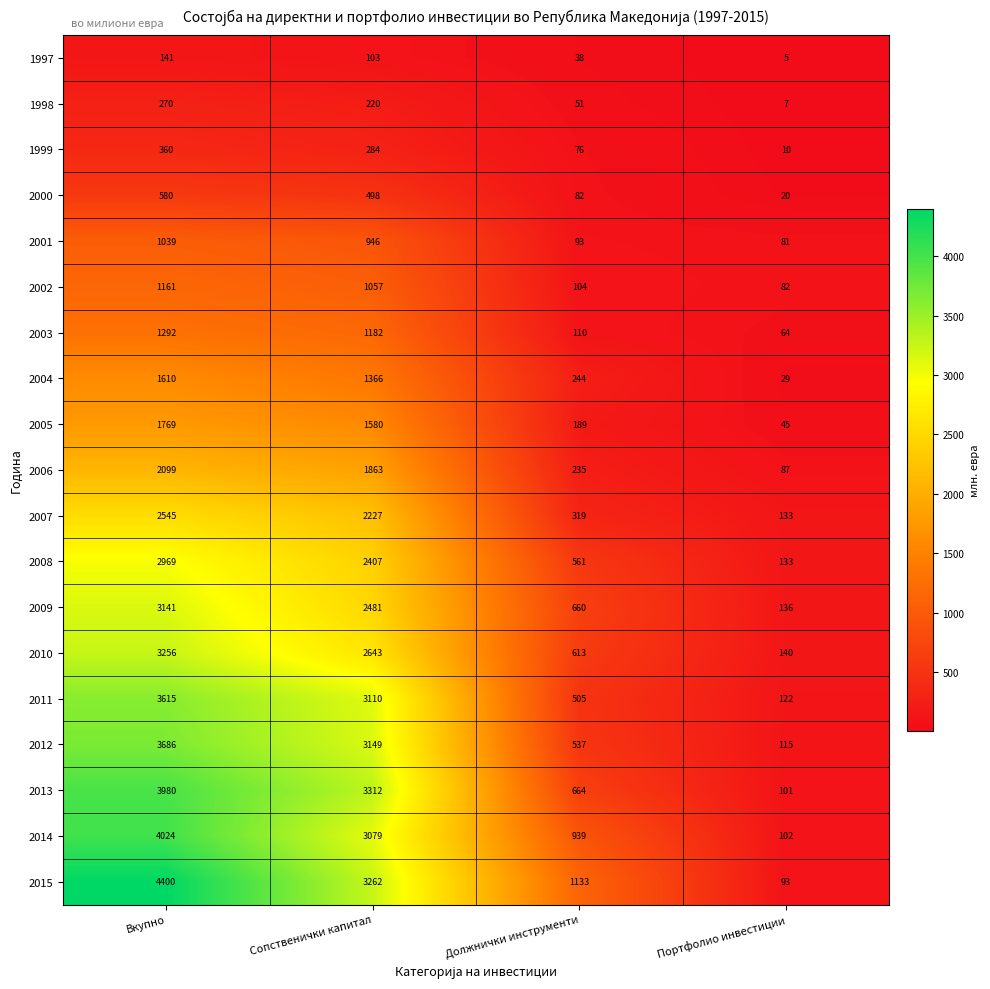

At how many categories does at least one series exceed 2116?

2